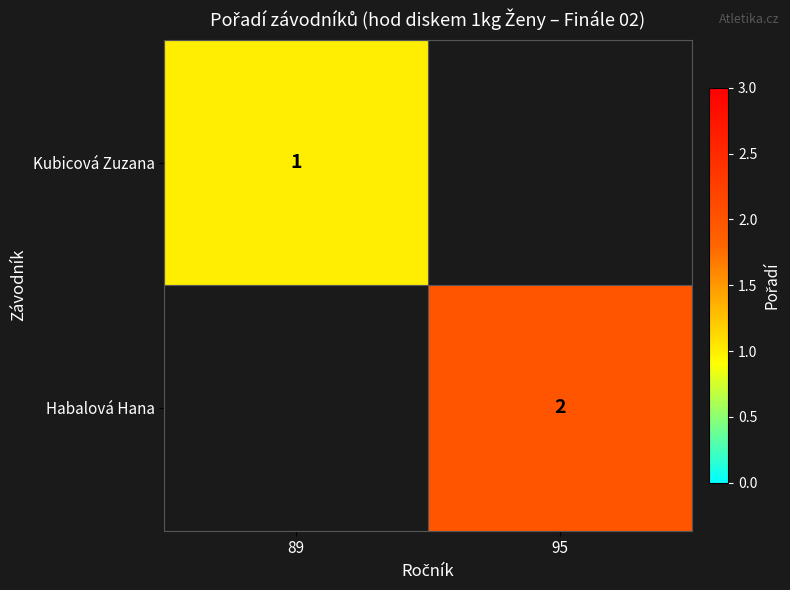

Is the value of Kubicová Zuzana at 89 greater than the value of Habalová Hana at 95?

No